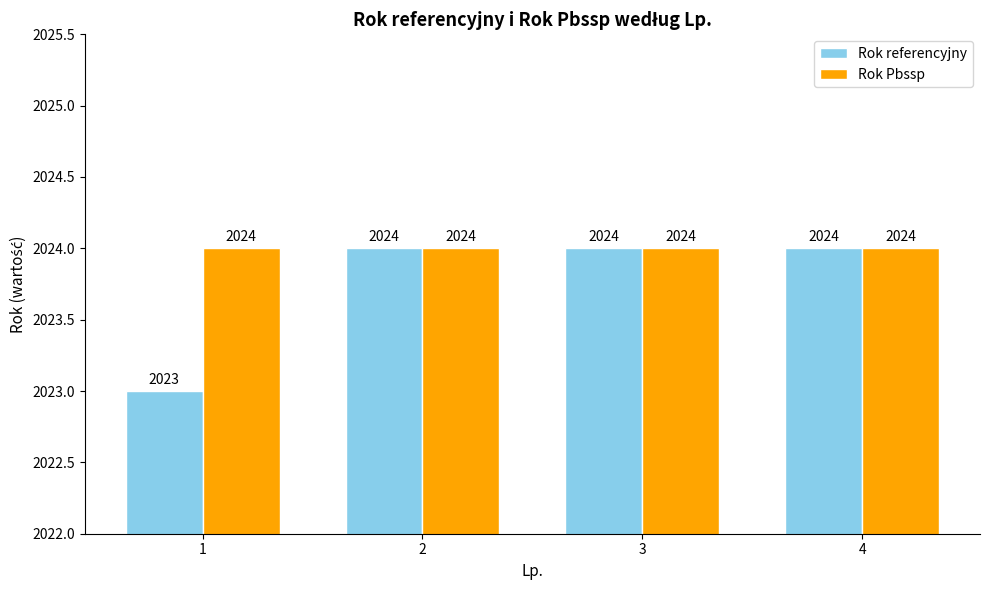

How many groups of bars are there?

4